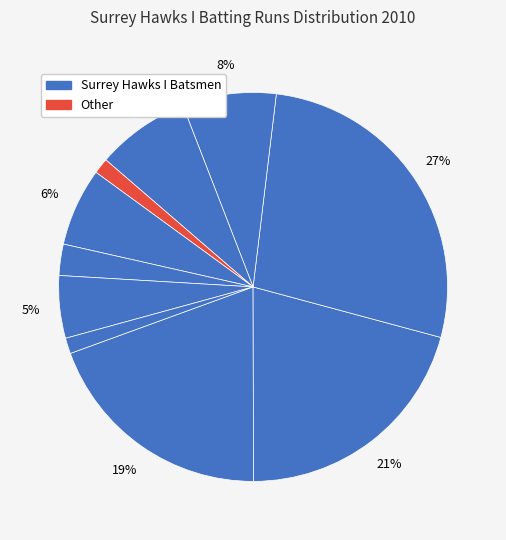

Count the number of slices in the pie.

10